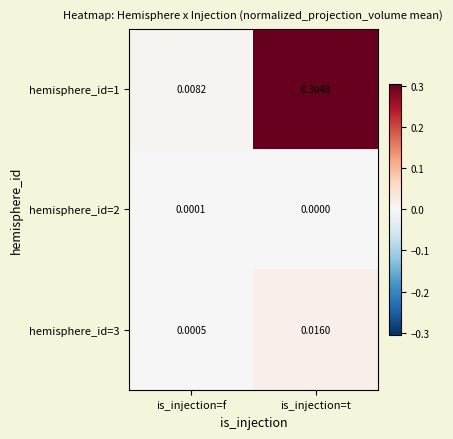

Which series has the largest total across all categories?

hemisphere_id=1